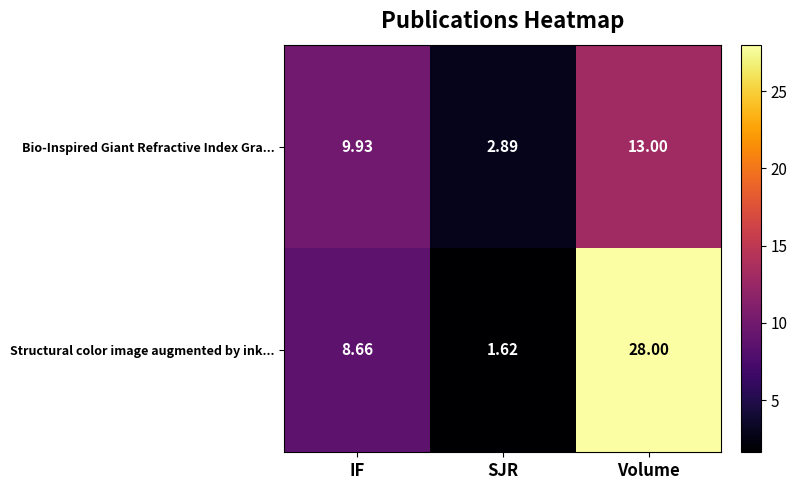

Rank the series at SJR from lowest to highest value.

Structural color image augmented by ink..., Bio-Inspired Giant Refractive Index Gra...